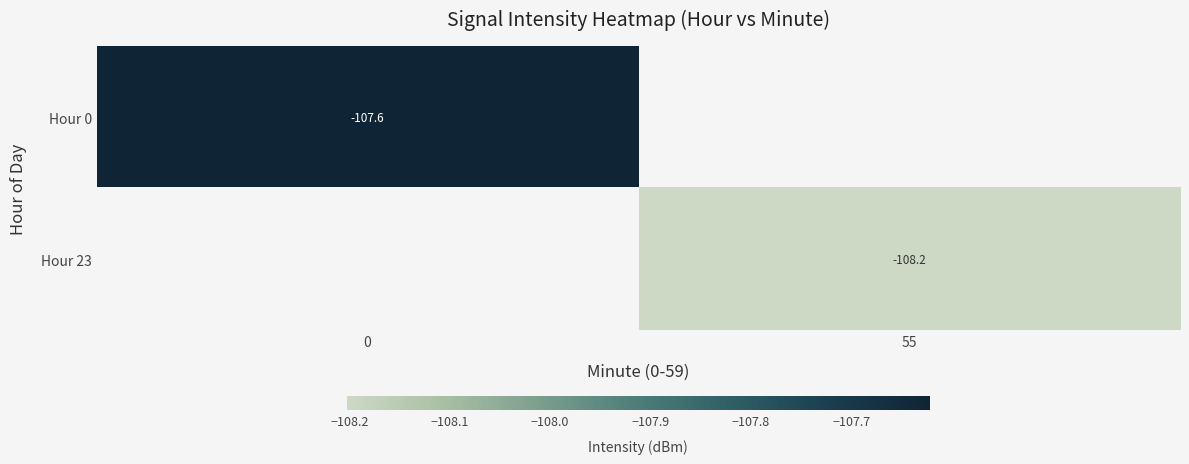

What is the greatest value displayed?

1.0